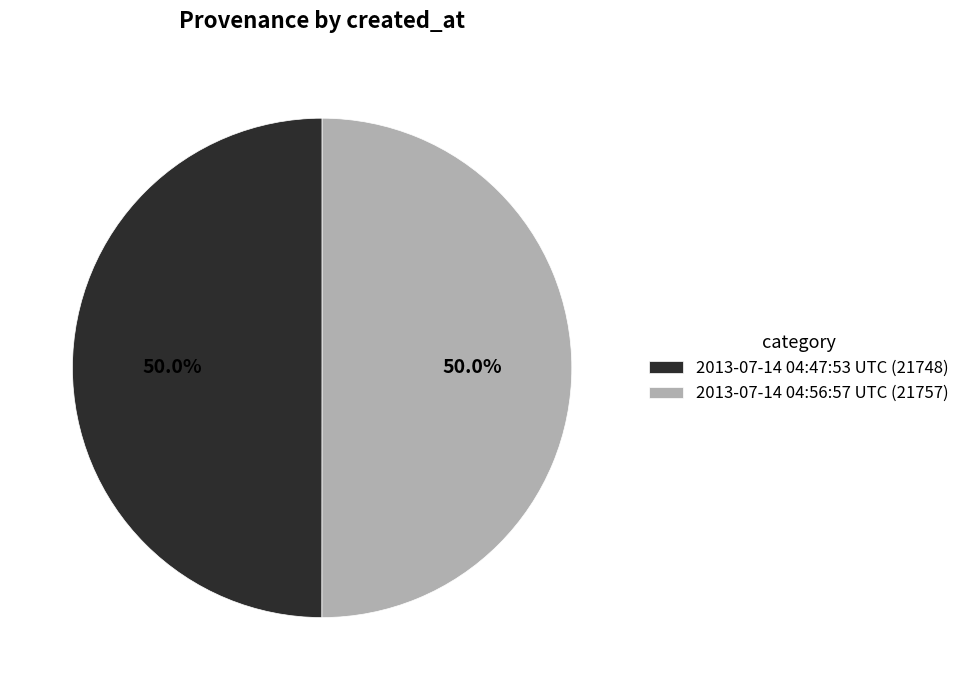

Is the sum of 2013-07-14 04:56:57 UTC and 2013-07-14 04:47:53 UTC greater than half?

Yes